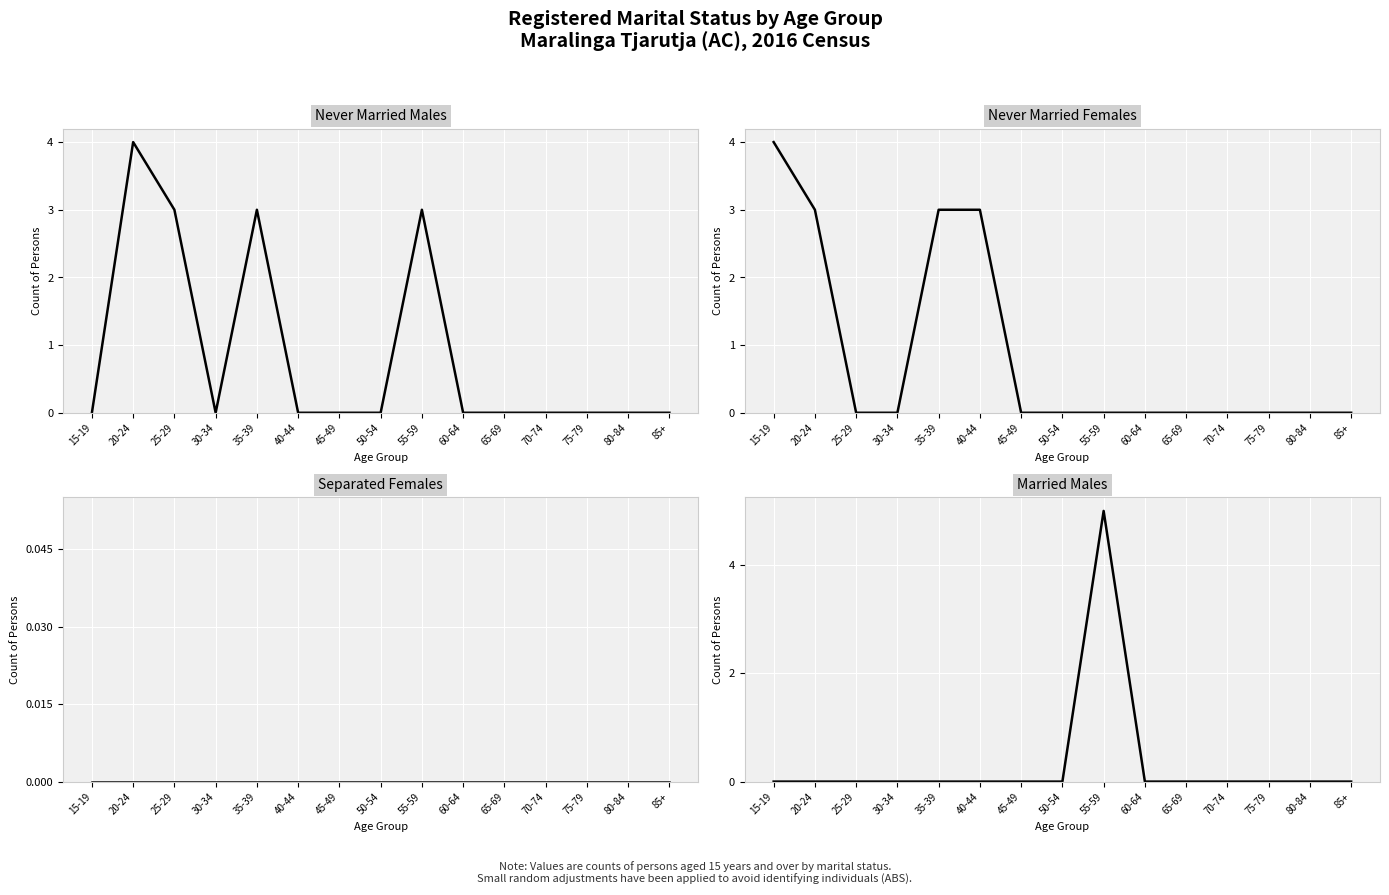

True or false: Separated Females and Never married Females intersect in this chart.

False